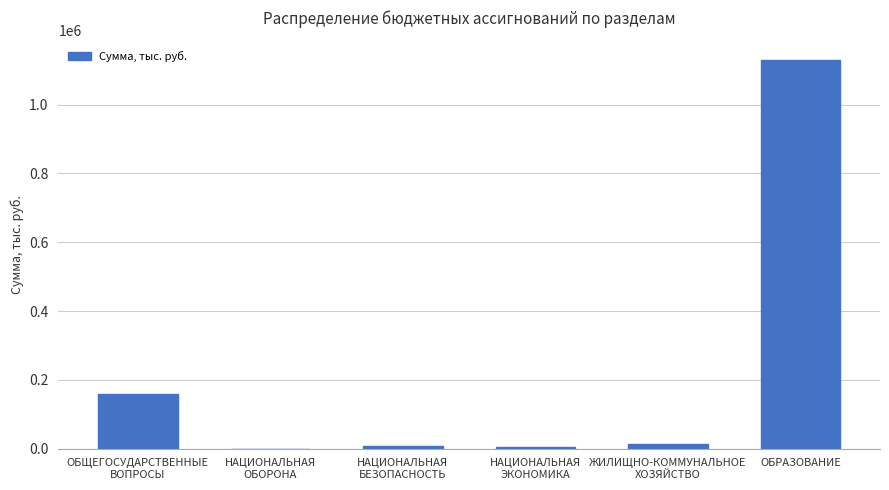

The chart shows a value of 1129955.9 at ОБРАЗОВАНИЕ. True or false?

True